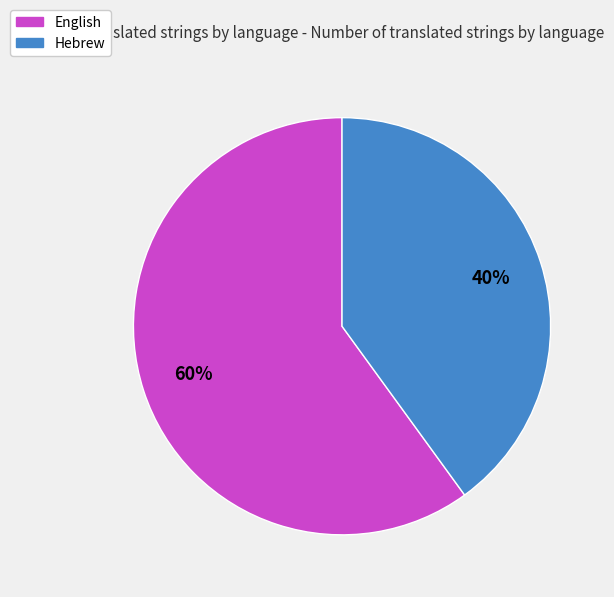

Combined, do English and Hebrew account for over 50%?

Yes